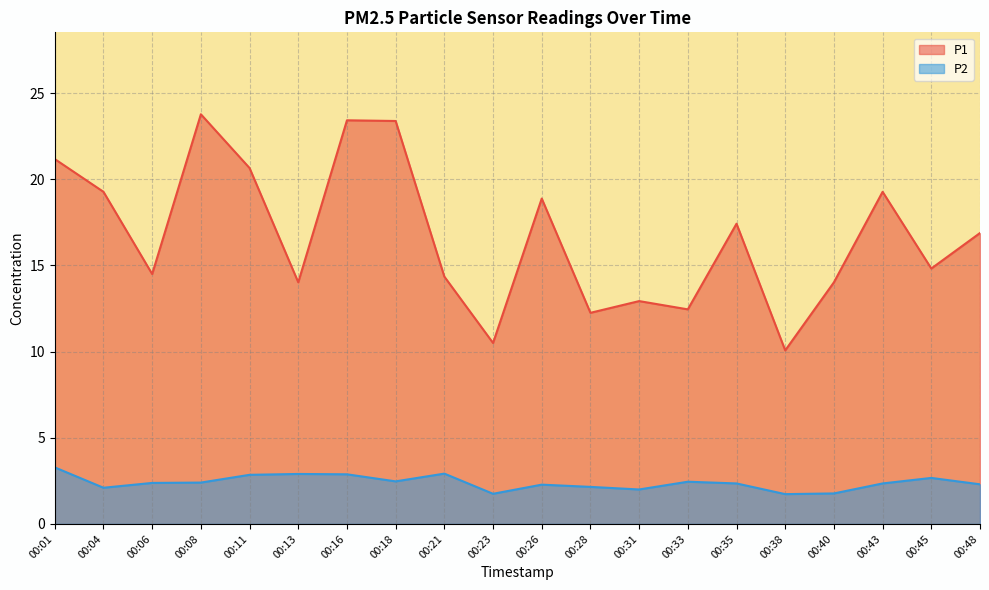

Is it true that P1 equals 14.3 at 00:21?

True